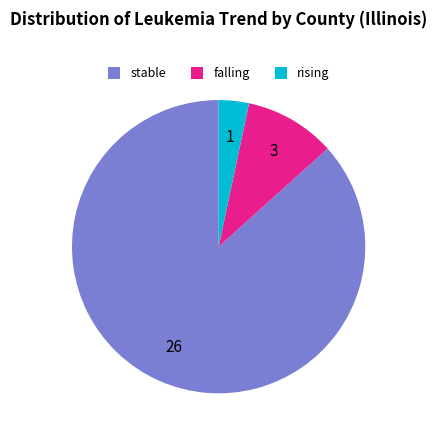

Which category accounts for the majority?

stable